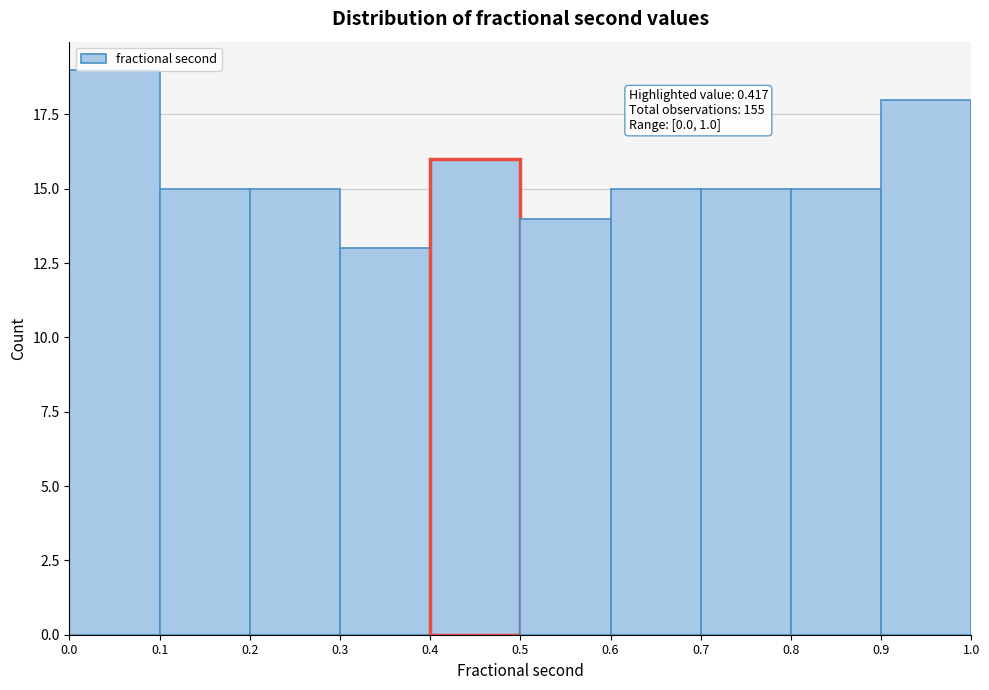

Which range on the x-axis has the tallest bar?

0.0 to 0.1